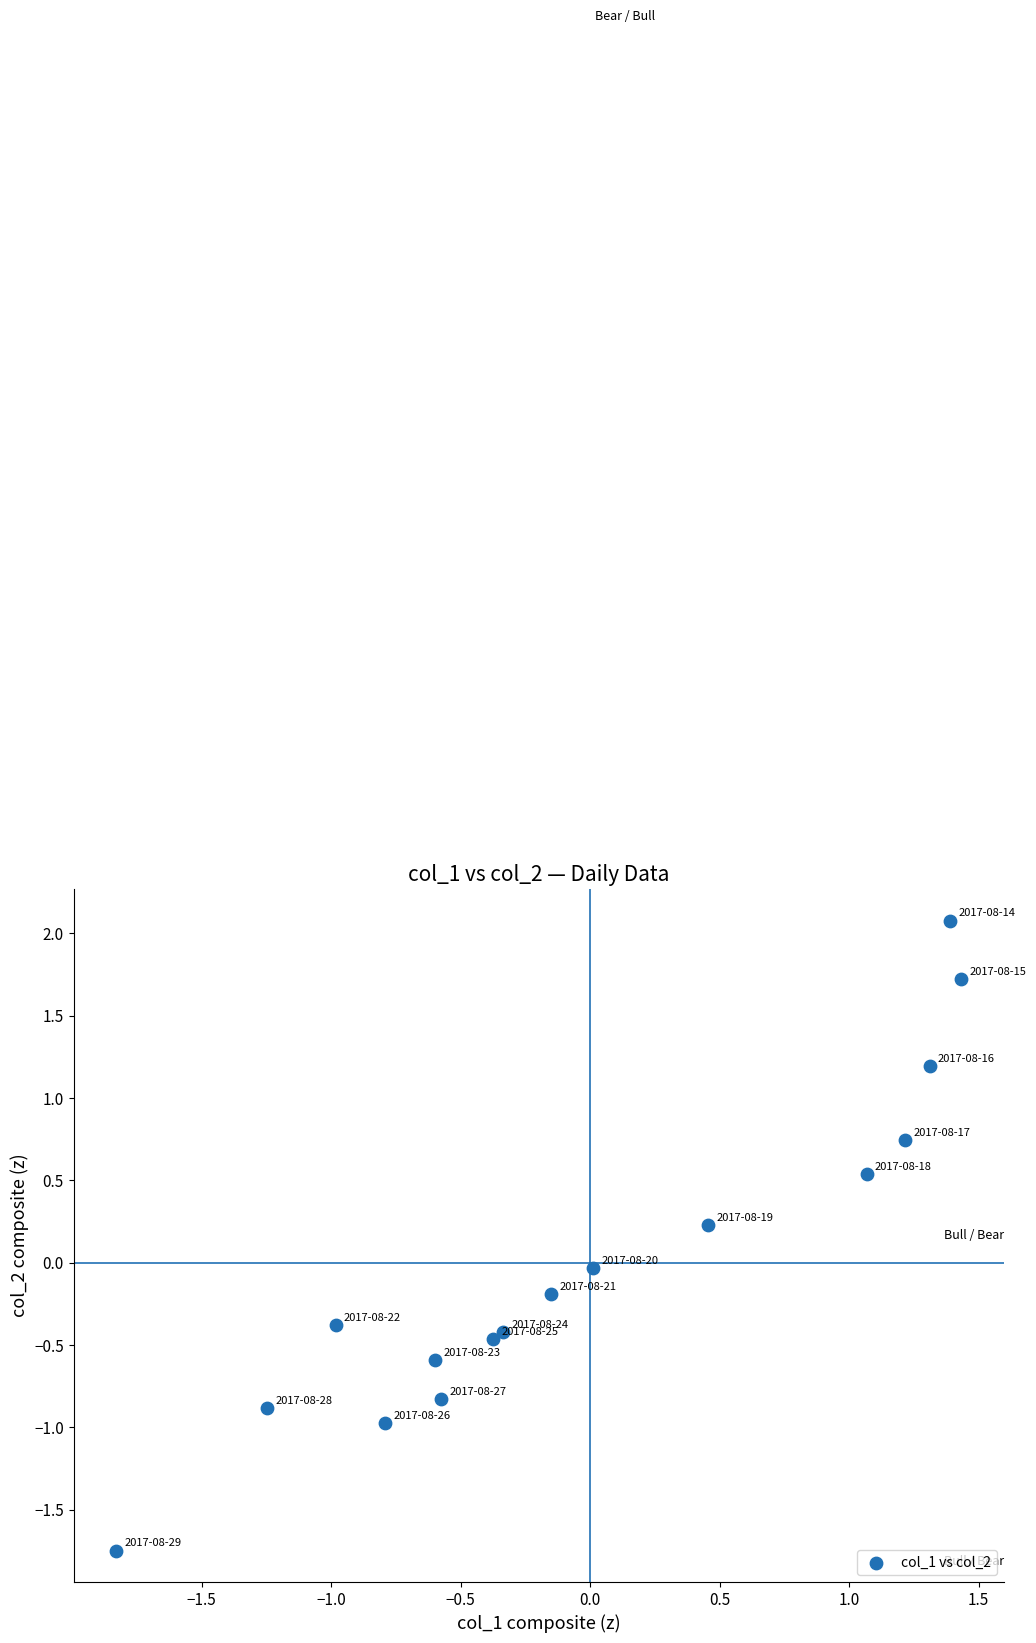

What is the range of X values (max minus min)?

3.3